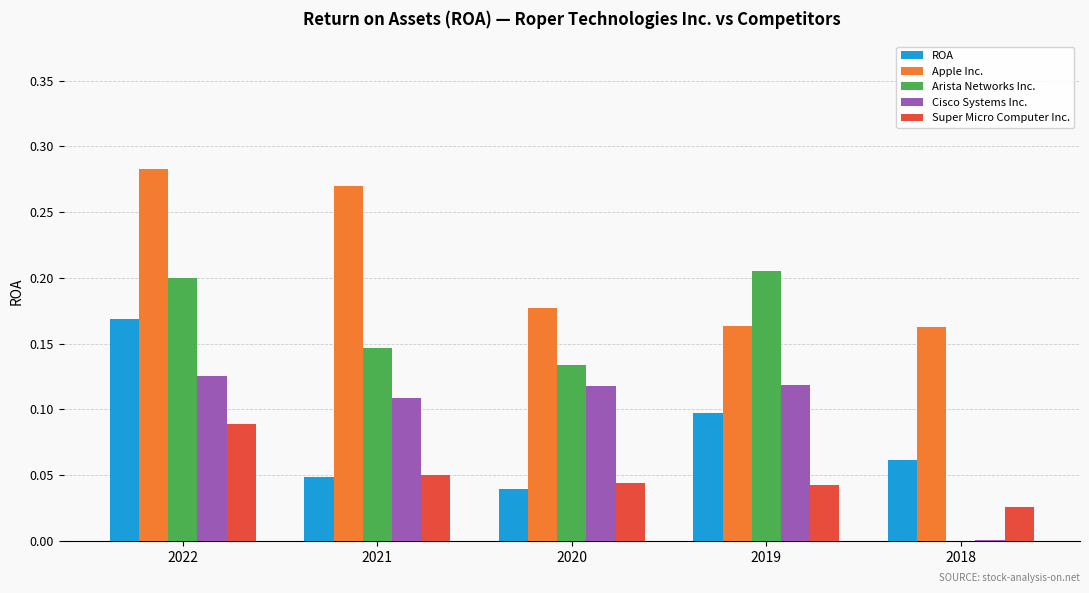

How many groups of bars are there?

5